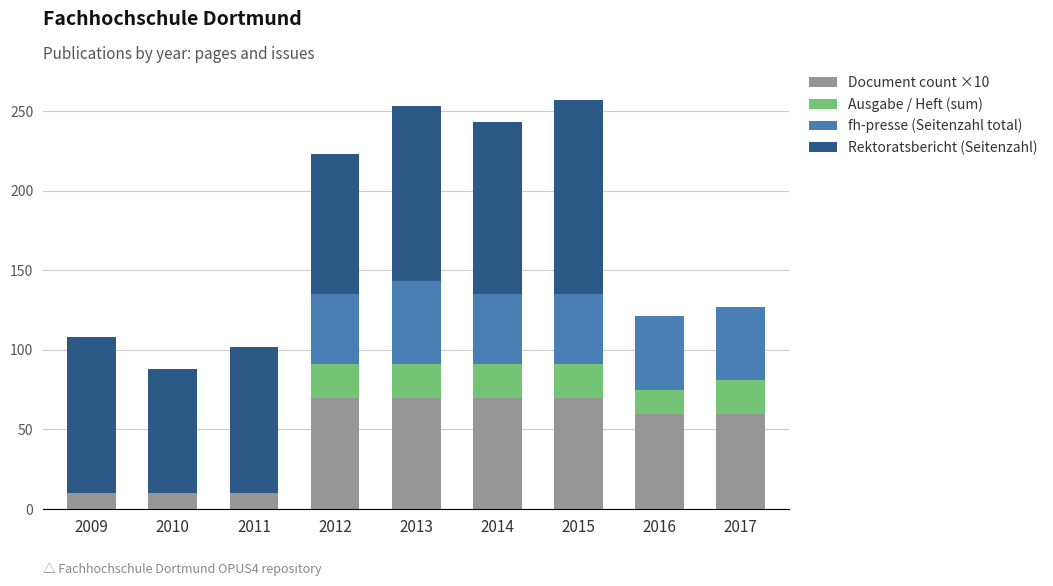

What is the total value across all series at 2013?

253